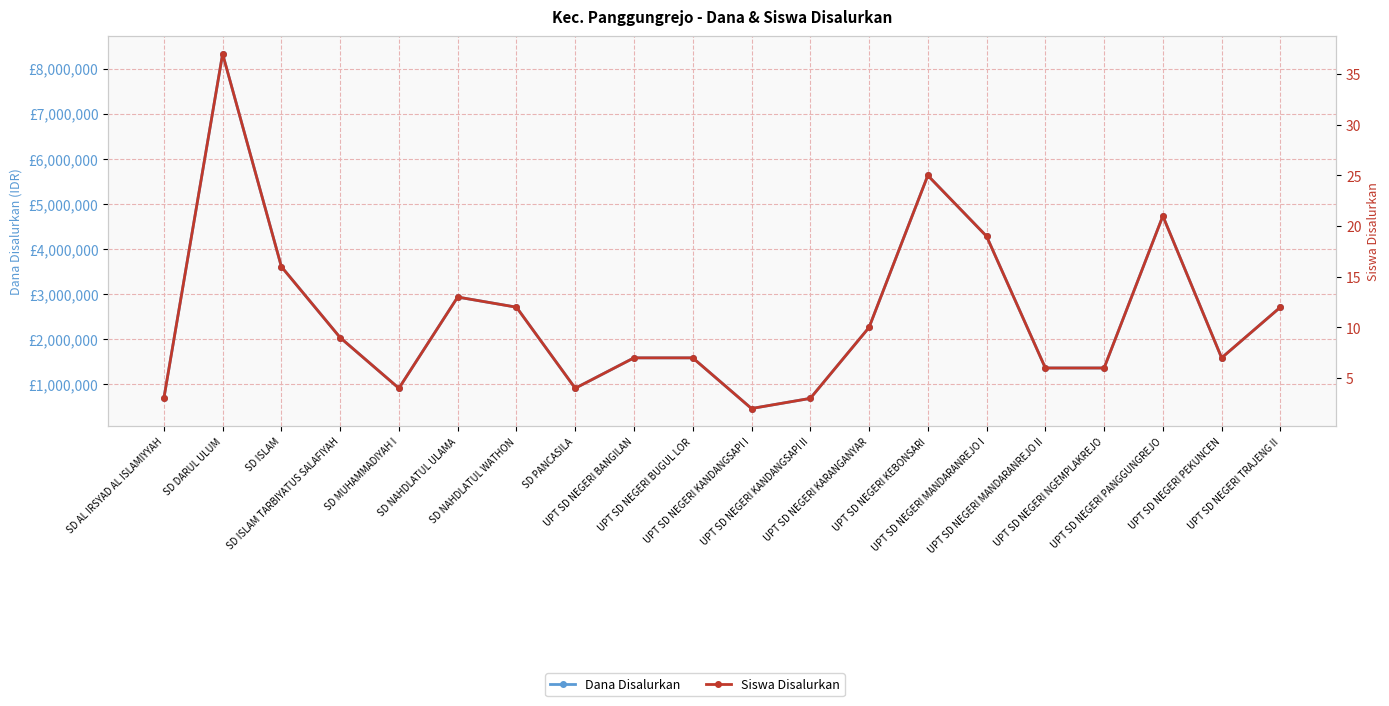

What position from the left is UPT SD NEGERI BANGILAN?

9